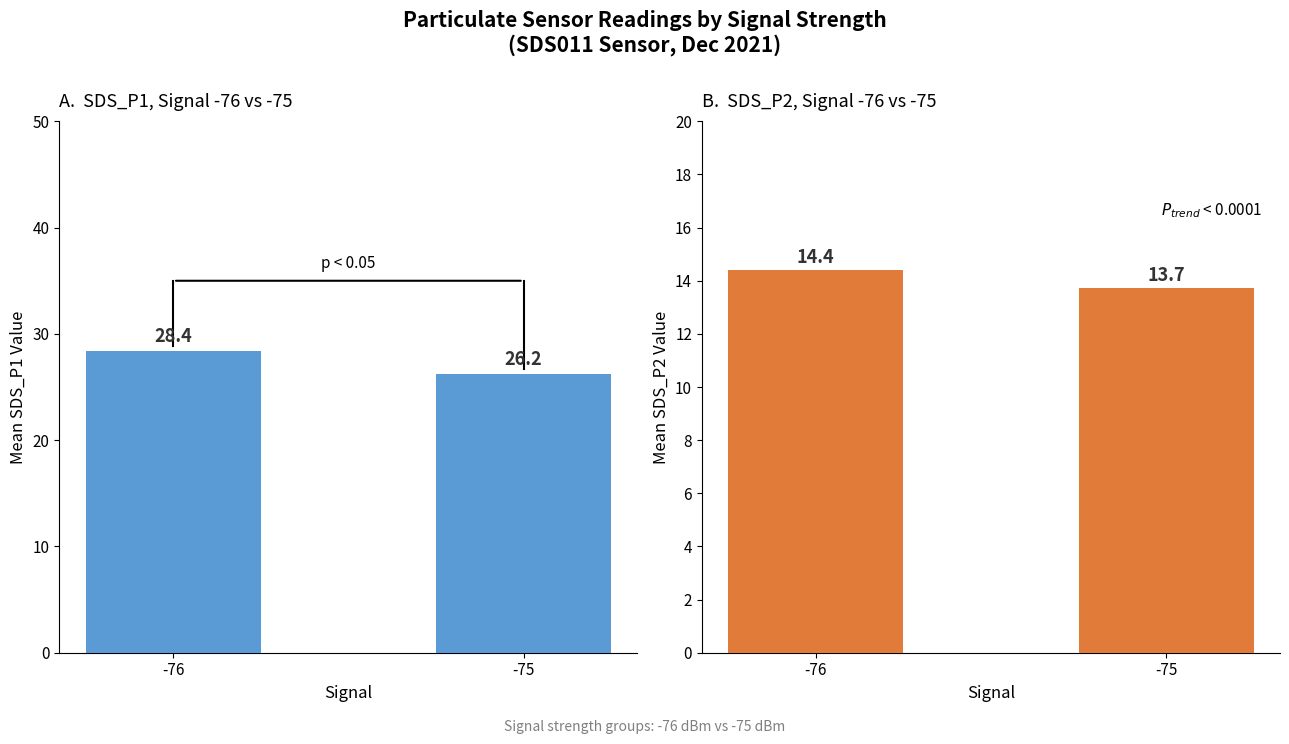

Which category has the highest value in the SDS_P2 series?

-76